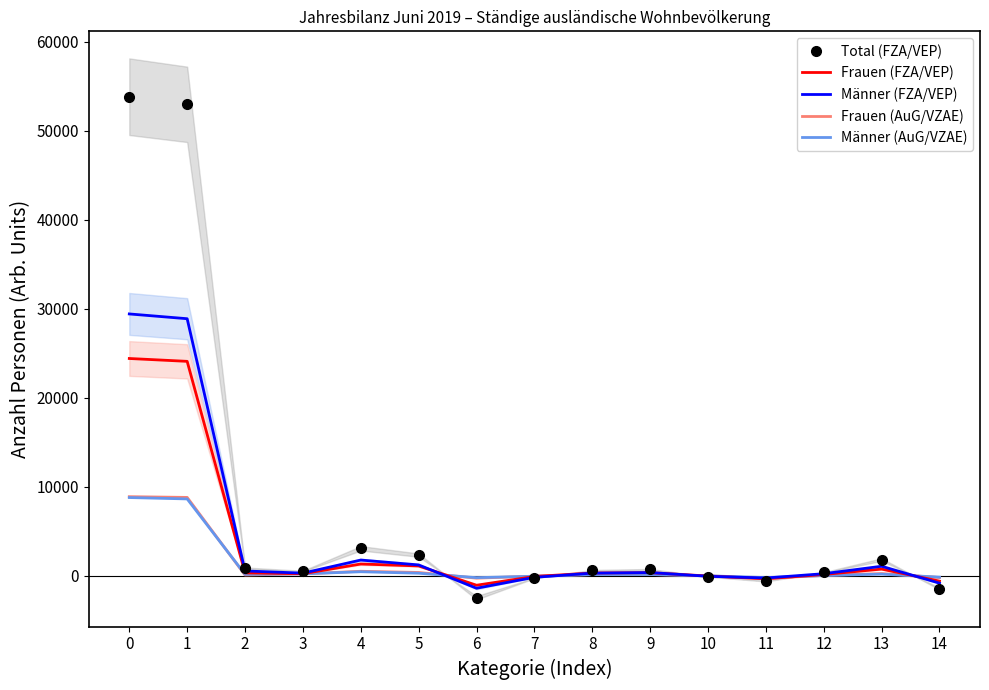

Reading right to left, what are all the values shown in this chart?

Total (FZA/VEP): -1443	1811	368	-600	-99	702	603	-265	-2475	2314	3079	516	858	52973	53831
Frauen (FZA/VEP): -607	747	140	-342	-35	344	309	-86	-1069	1100	1317	226	321	24091	24412
Männer (FZA/VEP): -836	1064	228	-258	-64	358	294	-179	-1406	1214	1762	290	537	28882	29419
Frauen (AuG/VZAE): -203	240	37	-301	-8	135	127	-51	-274	366	501	205	82	8801	8883
Männer (AuG/VZAE): -160	180	20	-208	-12	138	126	-59	-217	283	448	212	154	8631	8785